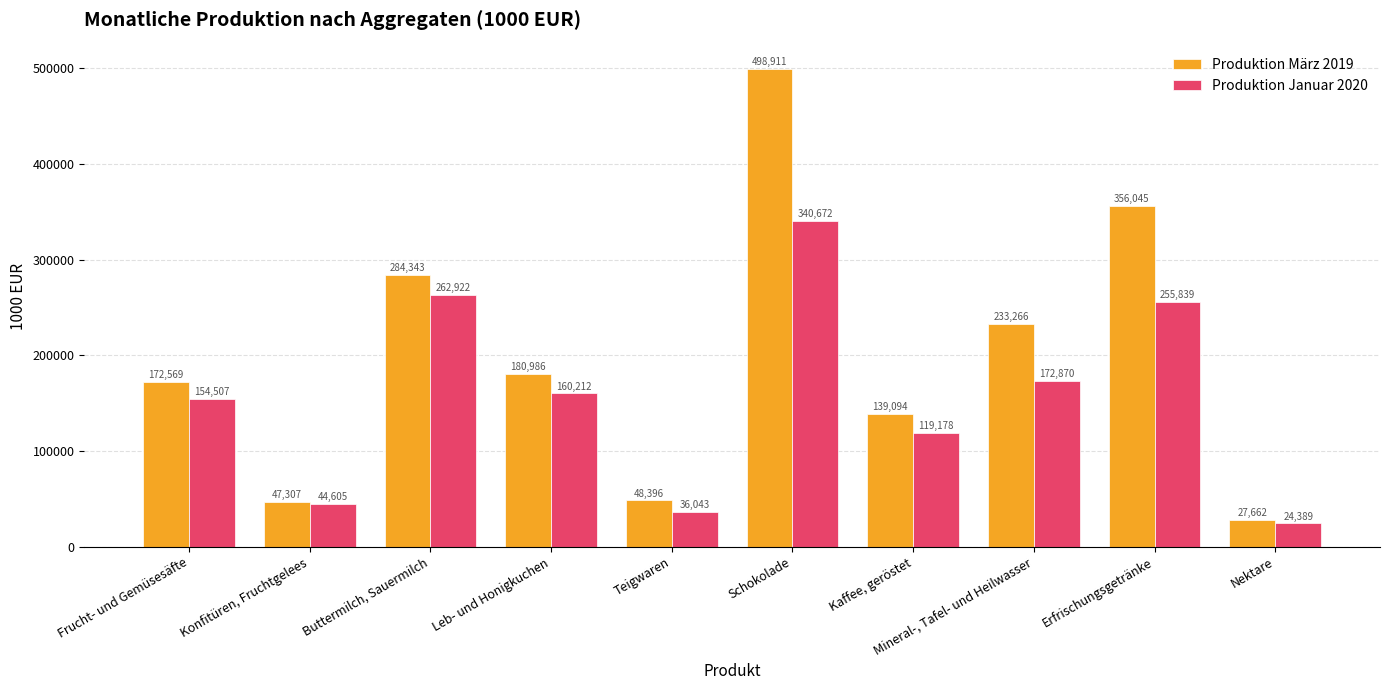

The Produktion Januar 2020 series shows 160212.3 at Leb- und Honigkuchen. True or false?

True